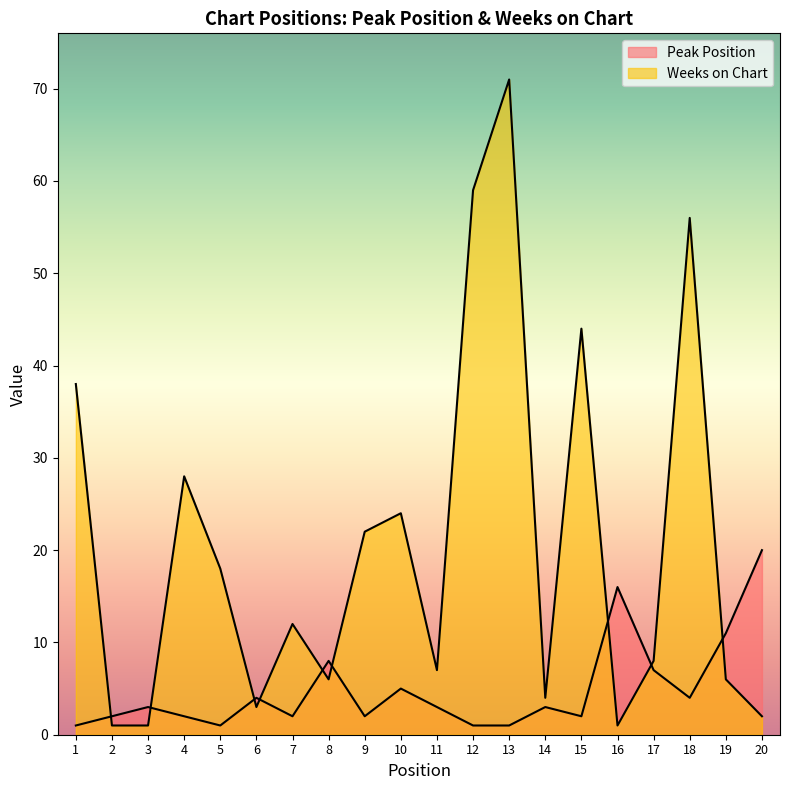

Rank the series by their average value, from lowest to highest.

Peak Position, Weeks on Chart